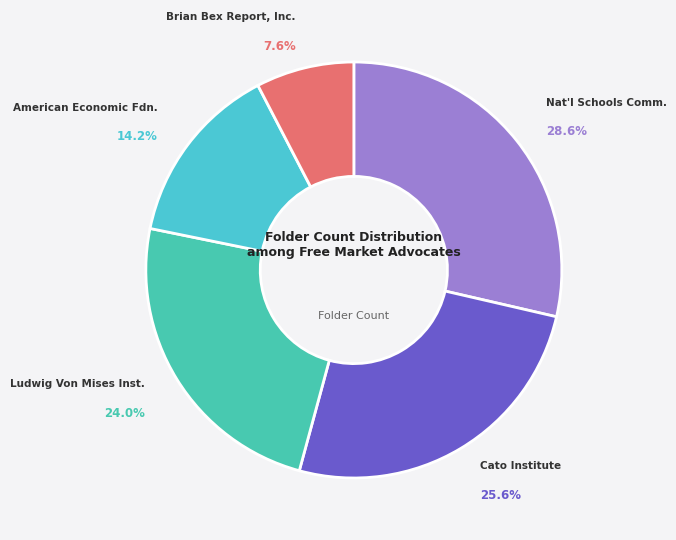

Rank the categories by value from lowest to highest.

Brian Bex Report, Inc., American Economic Fdn., Ludwig Von Mises Inst., Cato Institute, Nat'l Schools Comm.